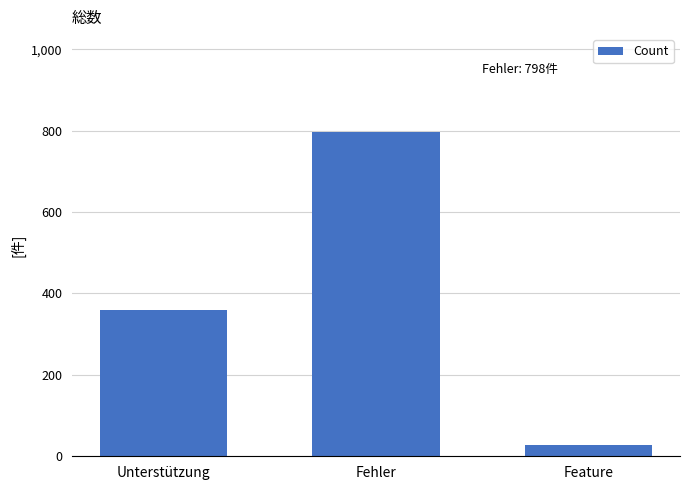

At which category does the chart reach its peak across all series?

Fehler